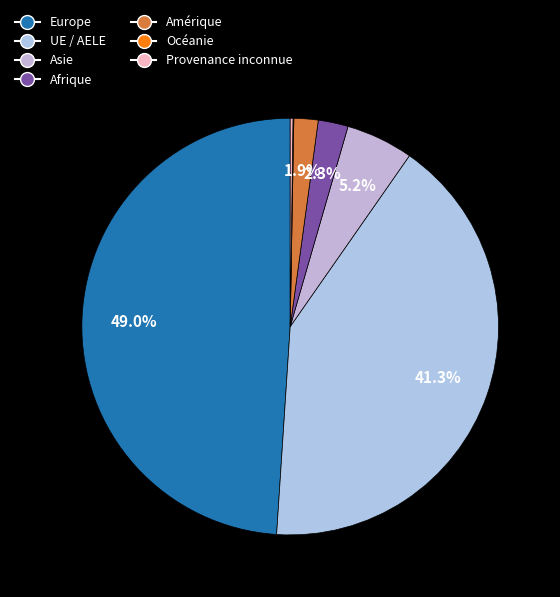

How many slices are in this pie chart?

7